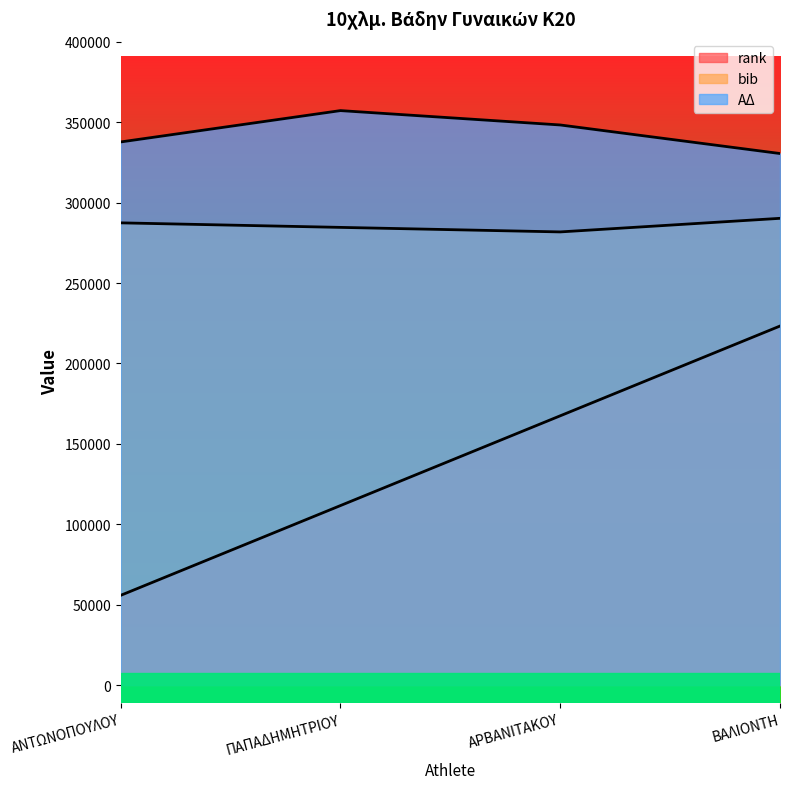

What is the difference between the rank values at ΑΡΒΑΝΙΤΑΚΟΥ and ΠΑΠΑΔΗΜΗΤΡΙΟΥ?

55819.5